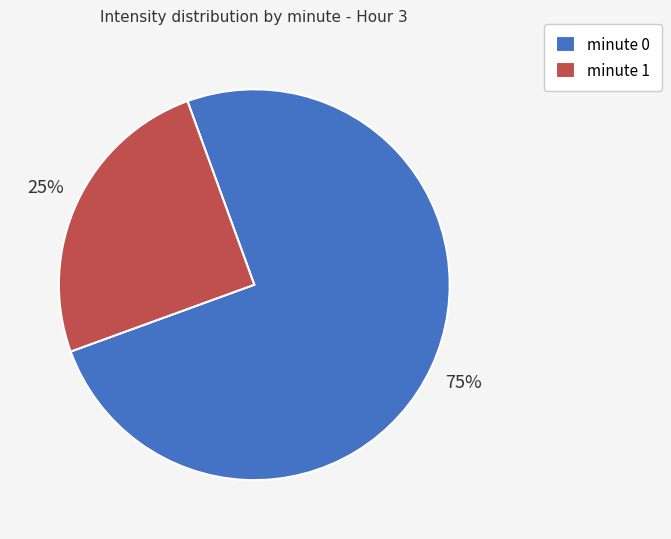

Which category has the smallest portion of the pie?

minute 1